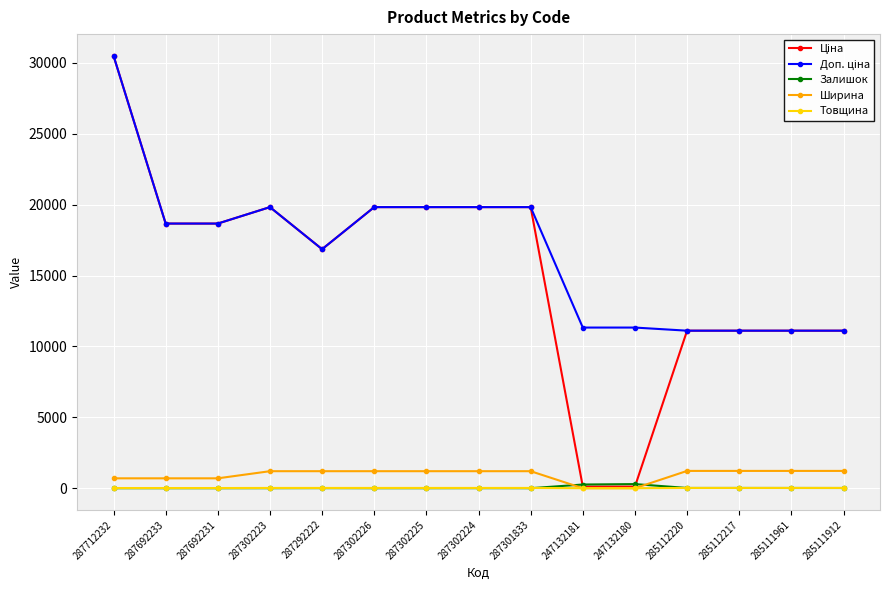

The Залишок series shows 16.0 at 285111961. True or false?

True